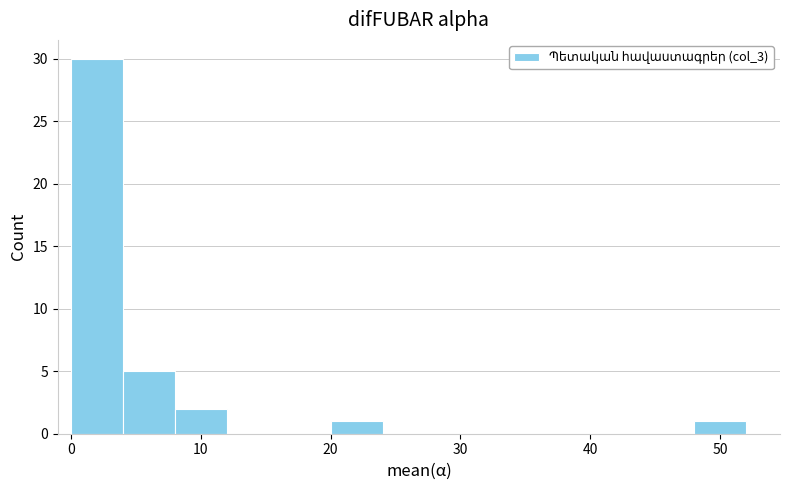

Reading left to right, transcribe this chart: for each bar, give the range it covers on the x-axis and its height. The values are not printed on the chart, so give them approximately, as read against the axis.

0 to 4: 30
4 to 8: 5
8 to 12: 2
12 to 16: 0
16 to 20: 0
20 to 24: 1
24 to 28: 0
28 to 32: 0
32 to 36: 0
36 to 40: 0
40 to 44: 0
44 to 48: 0
48 to 52: 1